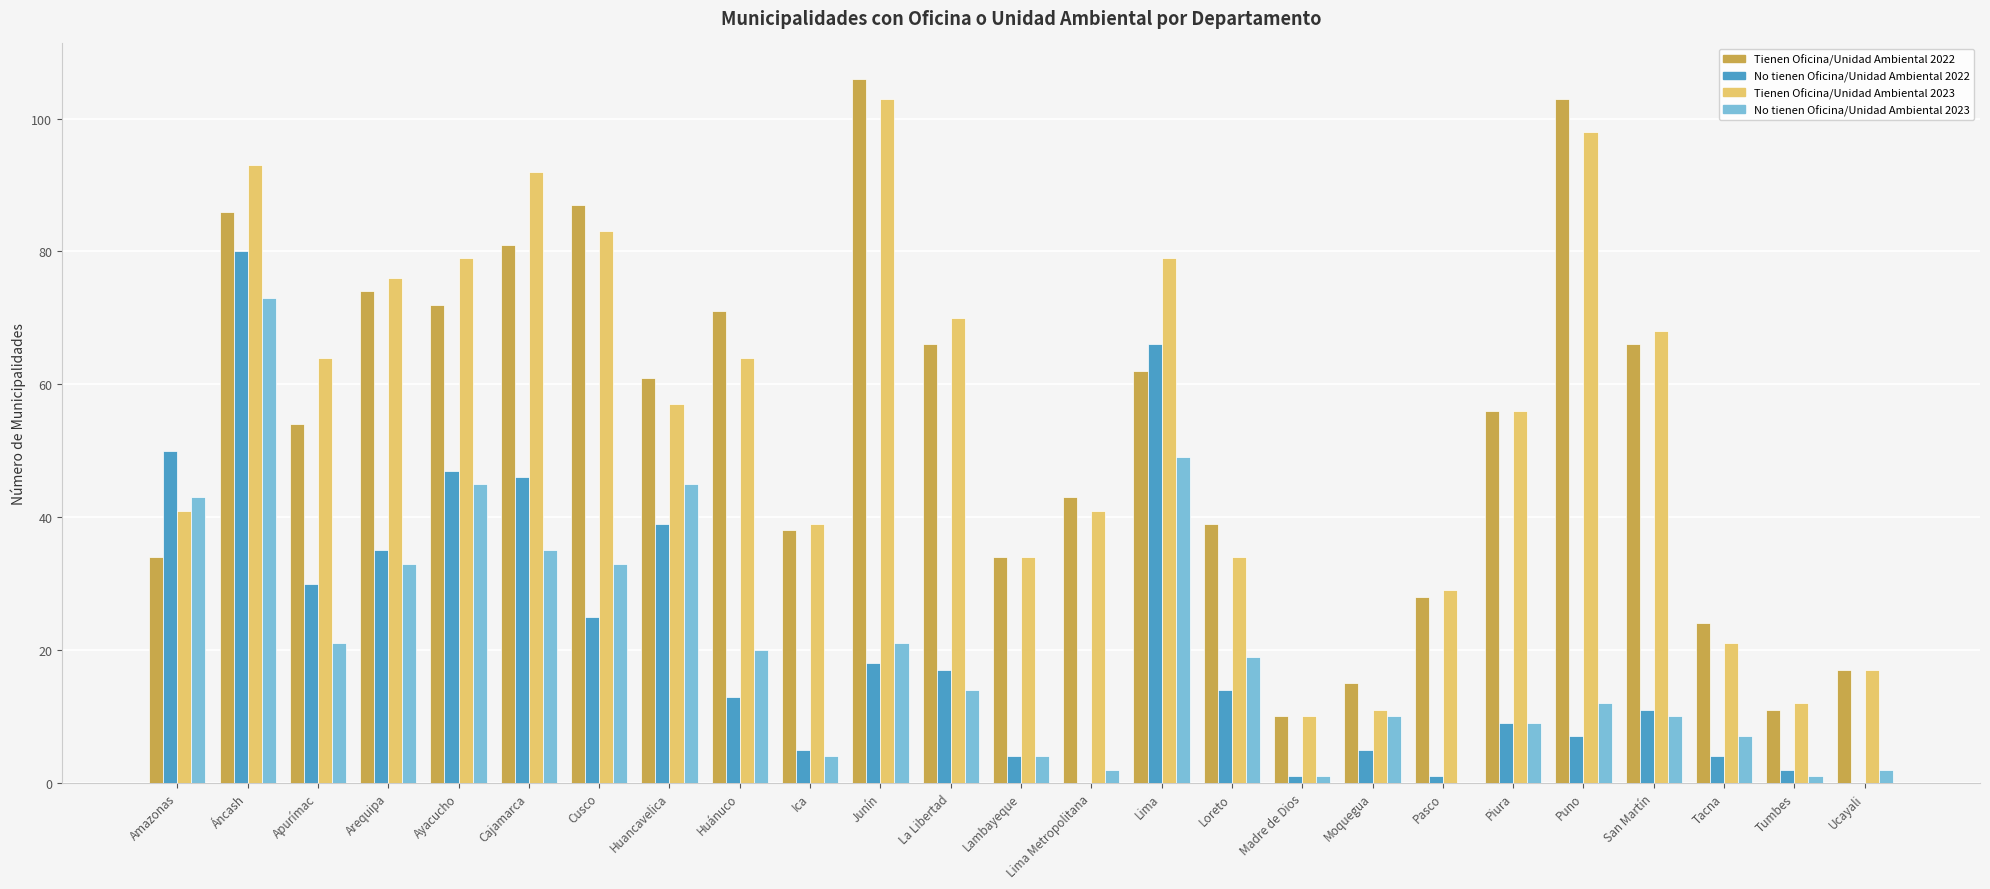

Are the bars horizontal?

No